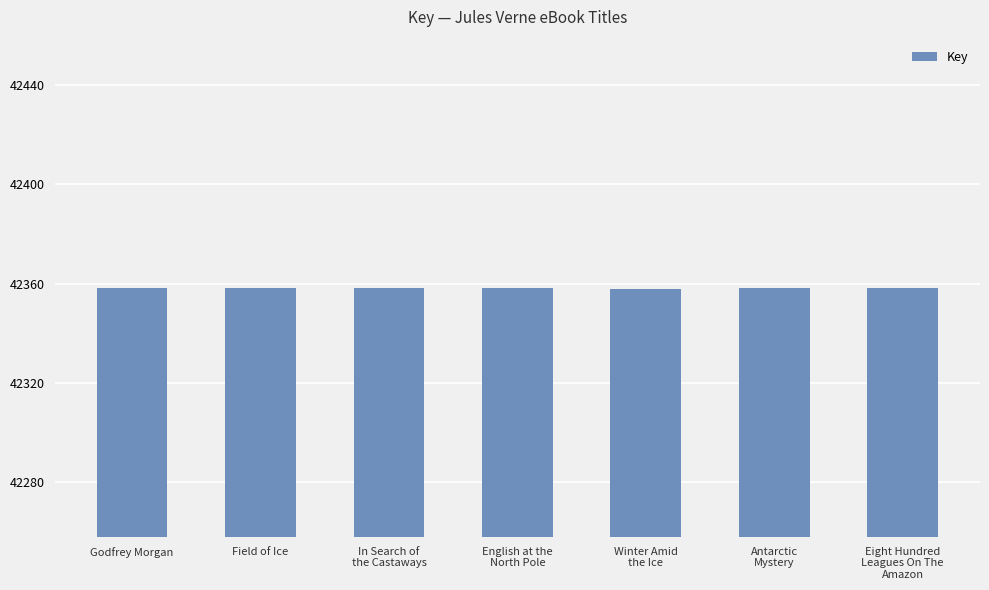

Does the chart contain stacked bars?

No